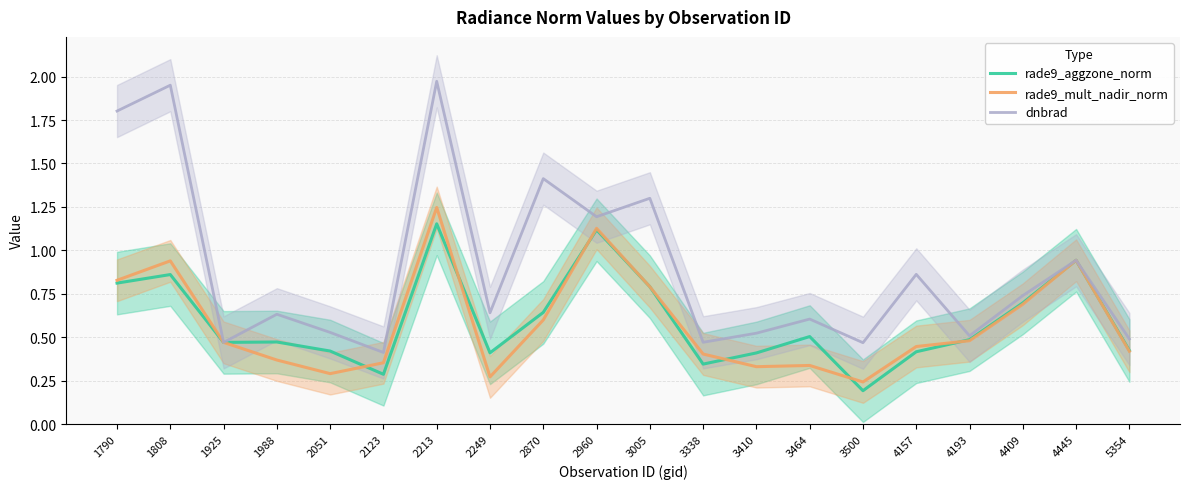

What are all the series names shown in the legend?

rade9_aggzone_norm, rade9_mult_nadir_norm, dnbrad